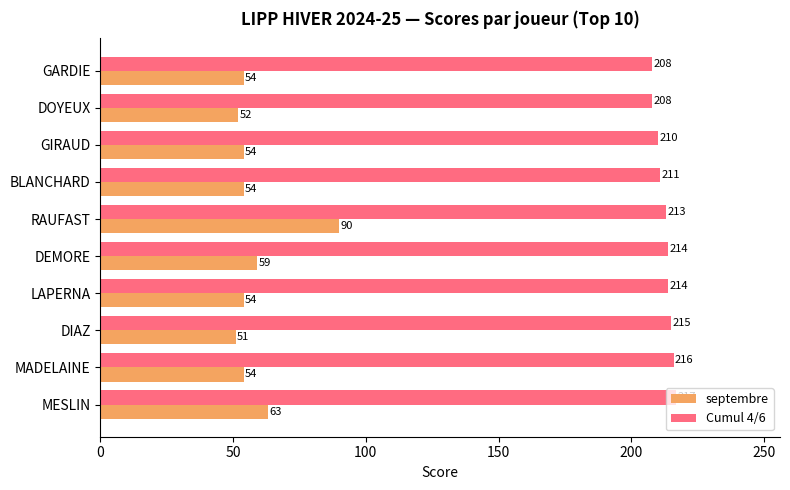

Which series has the largest range (max minus min)?

septembre